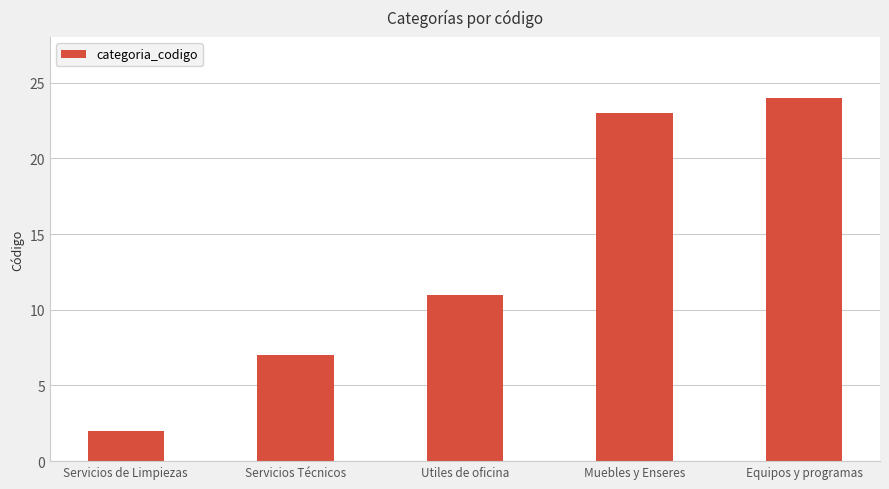

True or false: the data shows 1 at Servicios de Limpiezas.

False